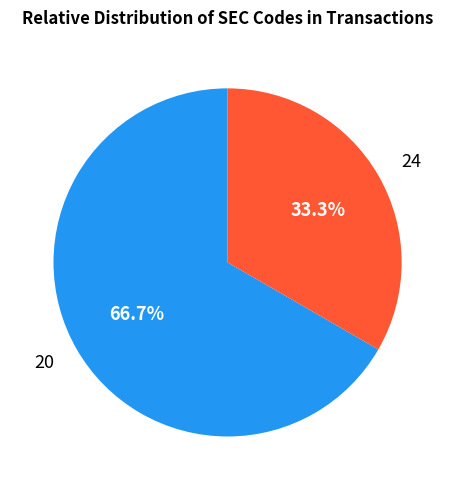

What is the smallest slice in the pie chart?

24